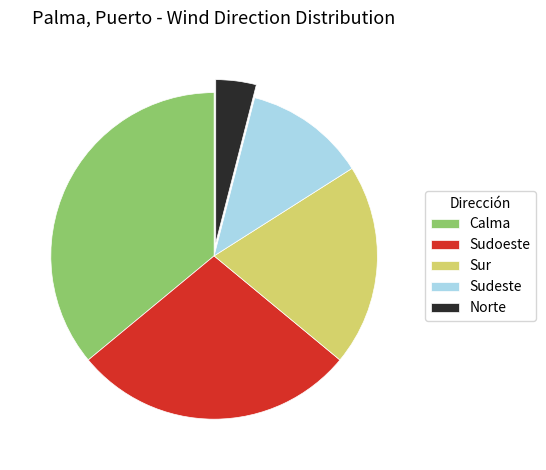

Is it true that Norte is 4% of the pie?

True